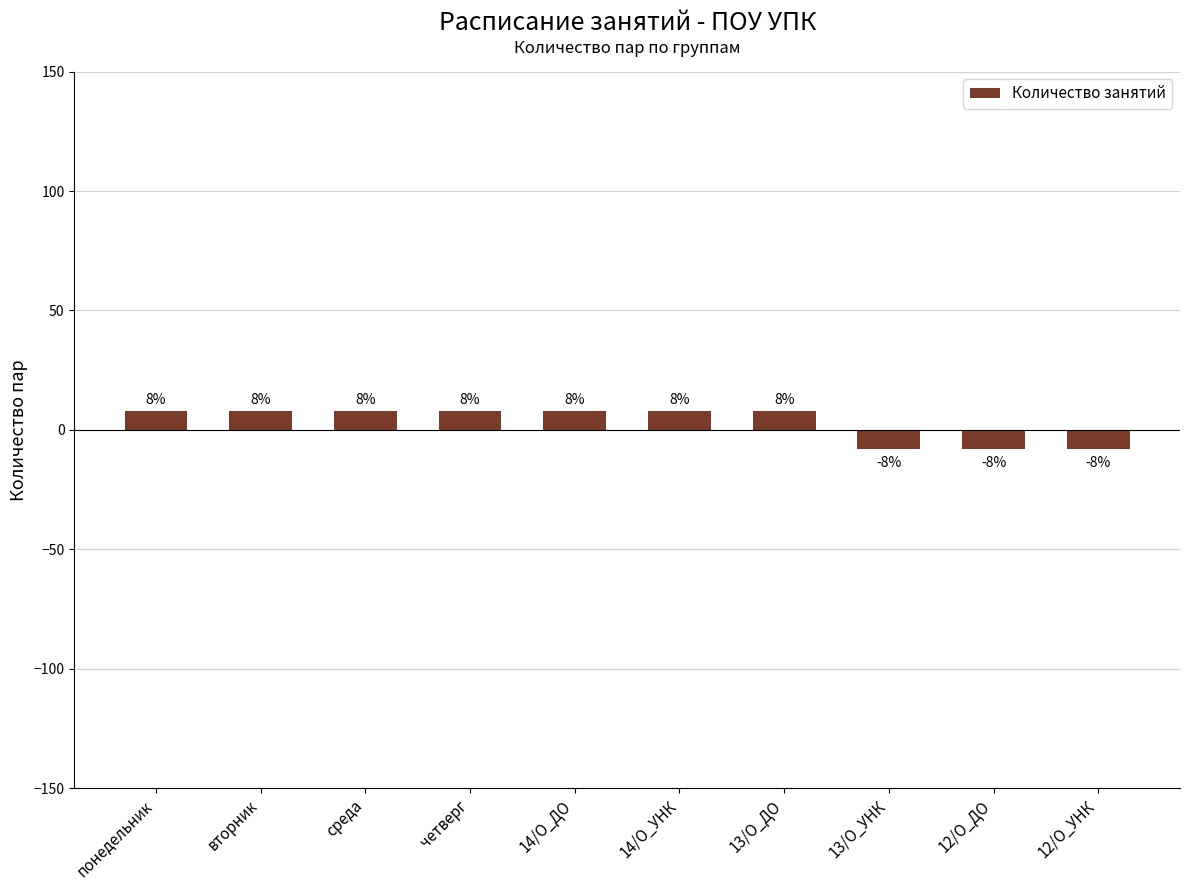

What is the approximate value at вторник?

8